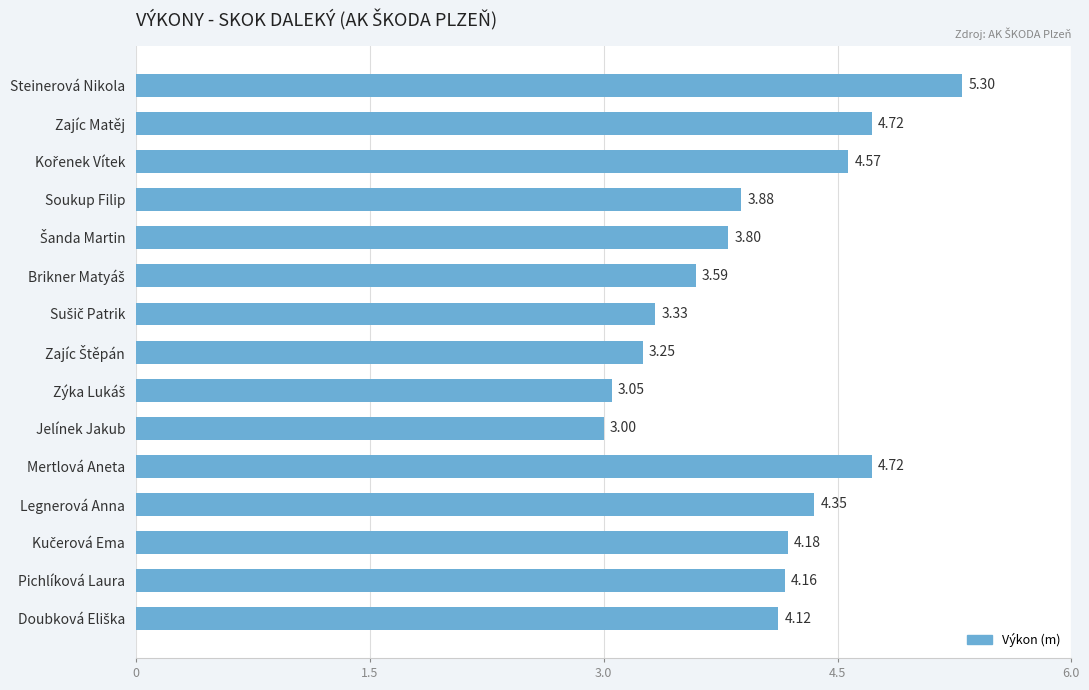

What is the sum of all values?

60.0